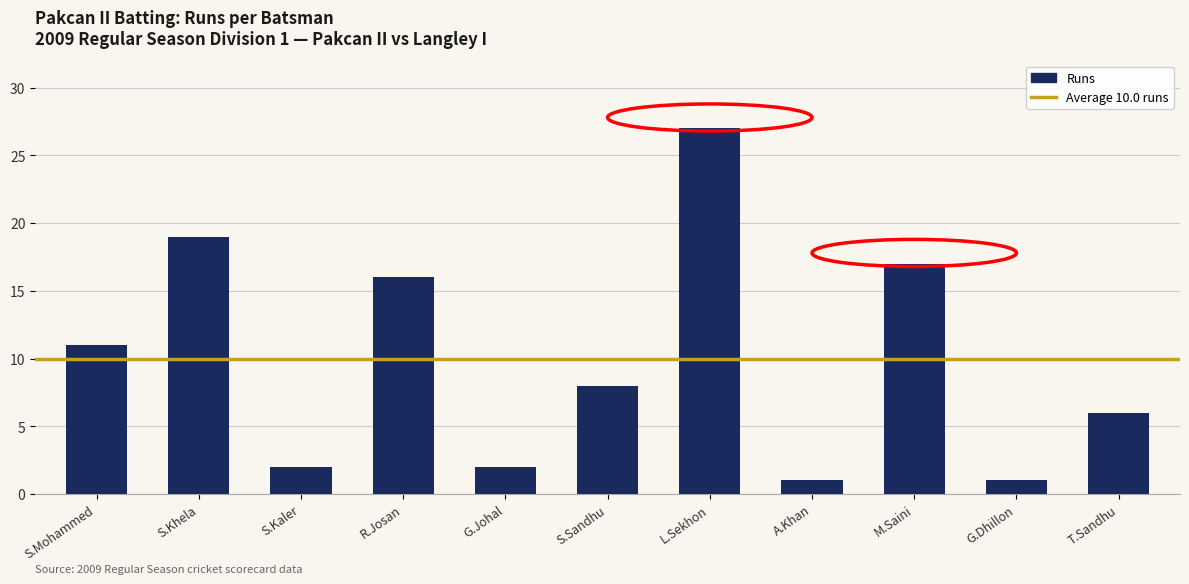

What is the difference between the maximum and second lowest values?

26